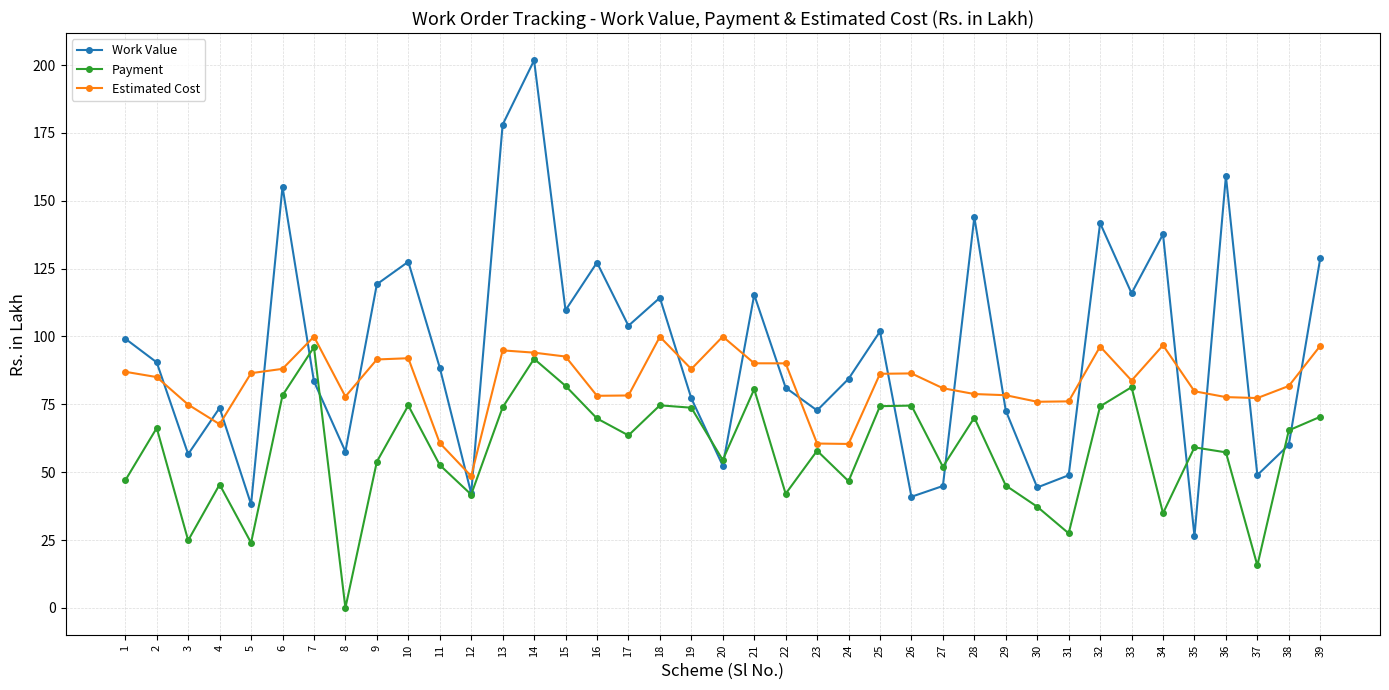

Which category has the highest value across all series?

14